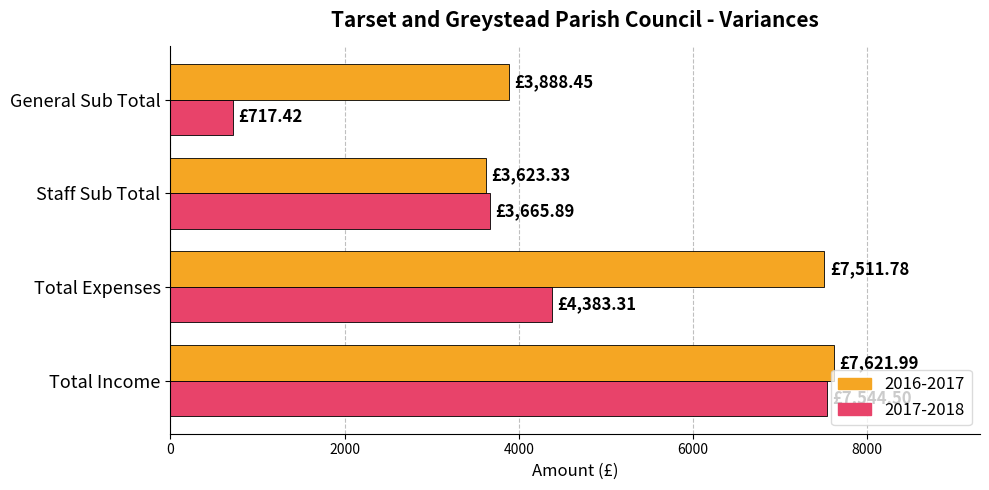

At Total Expenses, list the series in order from smallest to largest.

2017-2018, 2016-2017